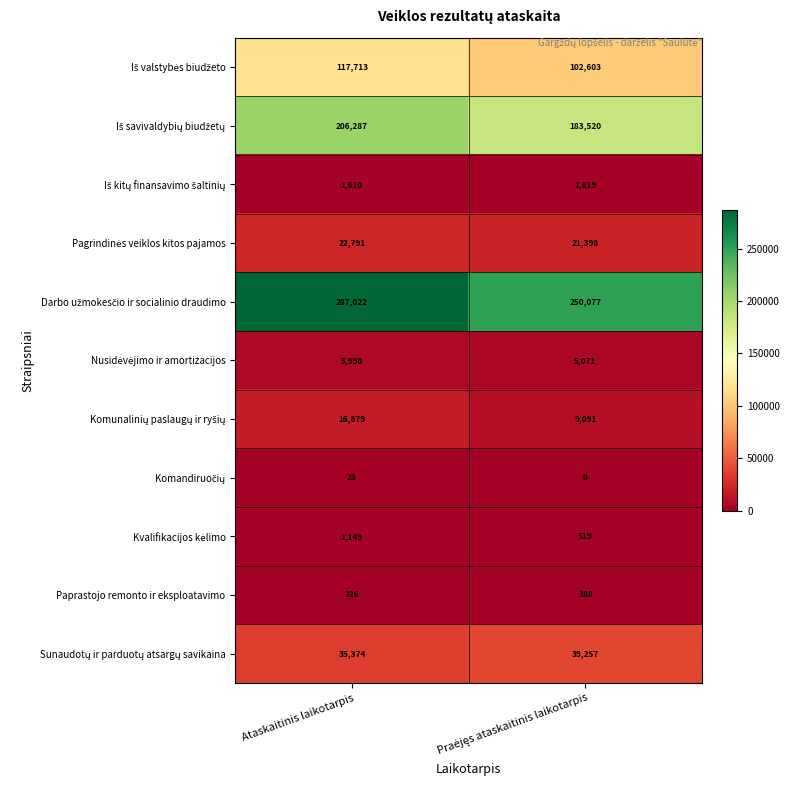

Which label corresponds to the largest value in the chart?

Ataskaitinis laikotarpis